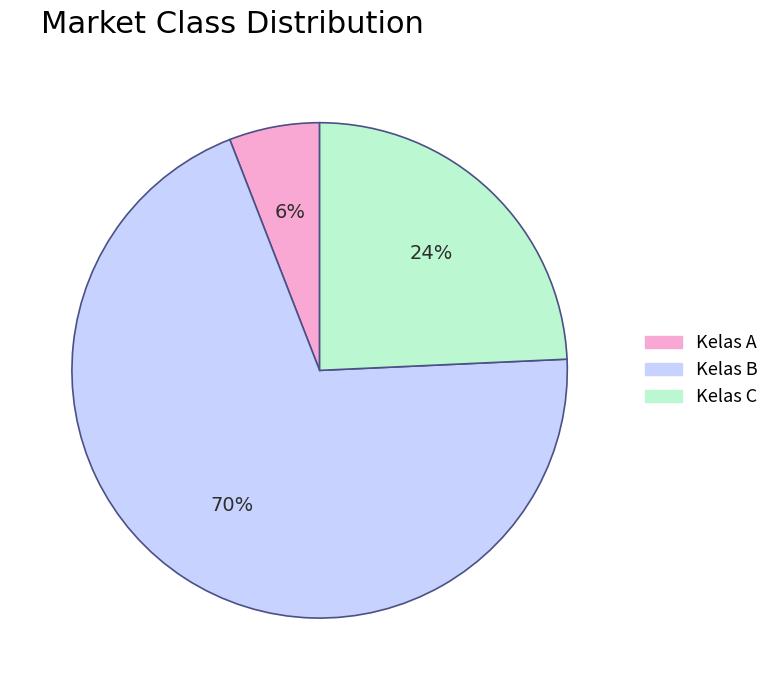

Rank the categories by value from highest to lowest.

Kelas B, Kelas C, Kelas A